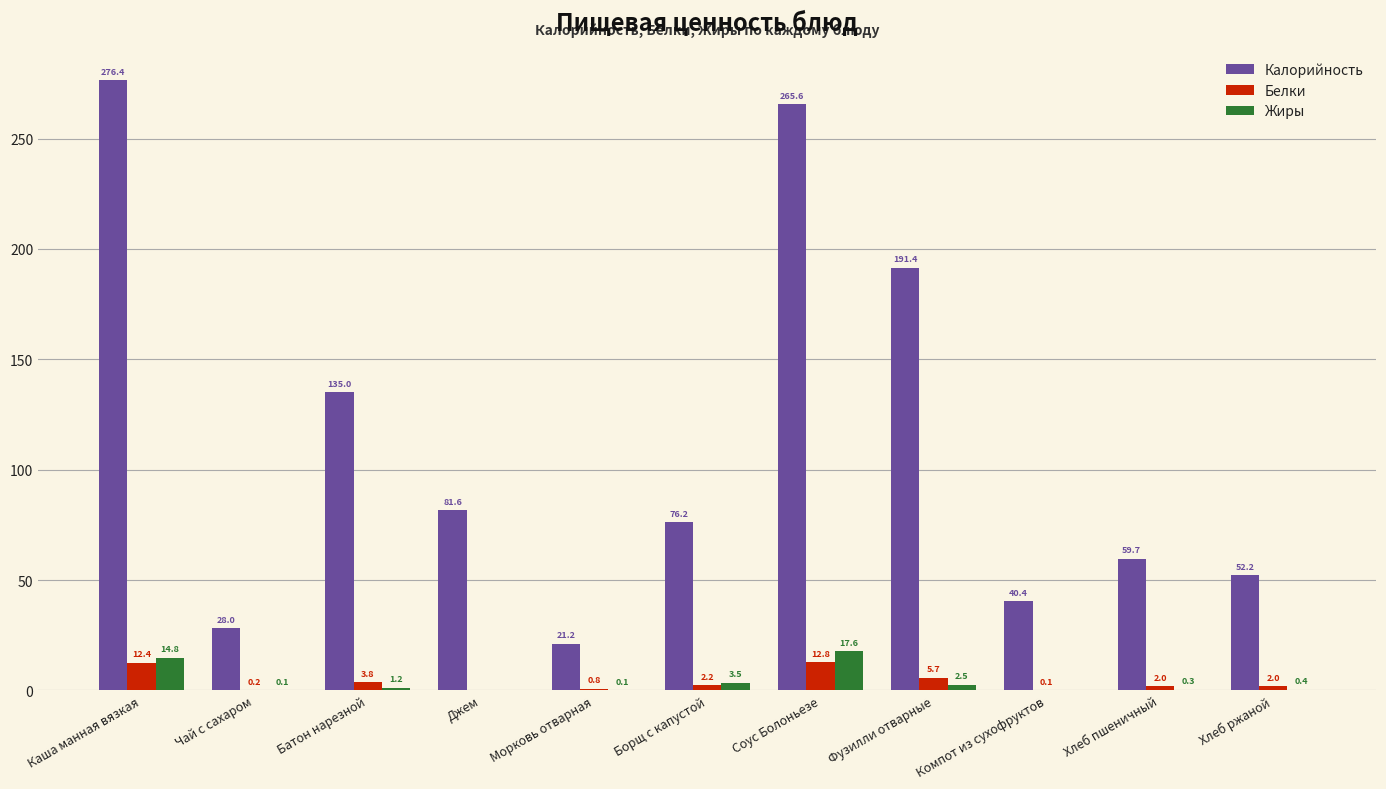

Between Морковь отварная and Компот из сухофруктов, which series saw the biggest shift?

Калорийность